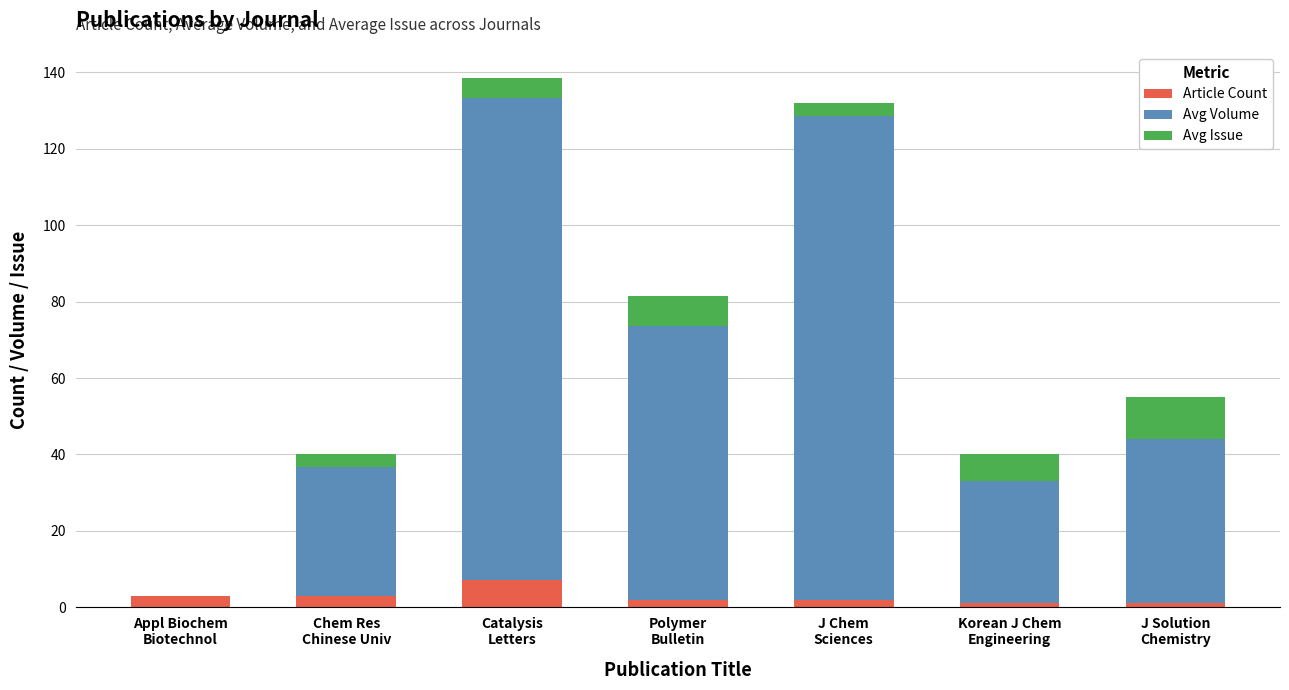

What is the maximum value for Article Count?

7.0